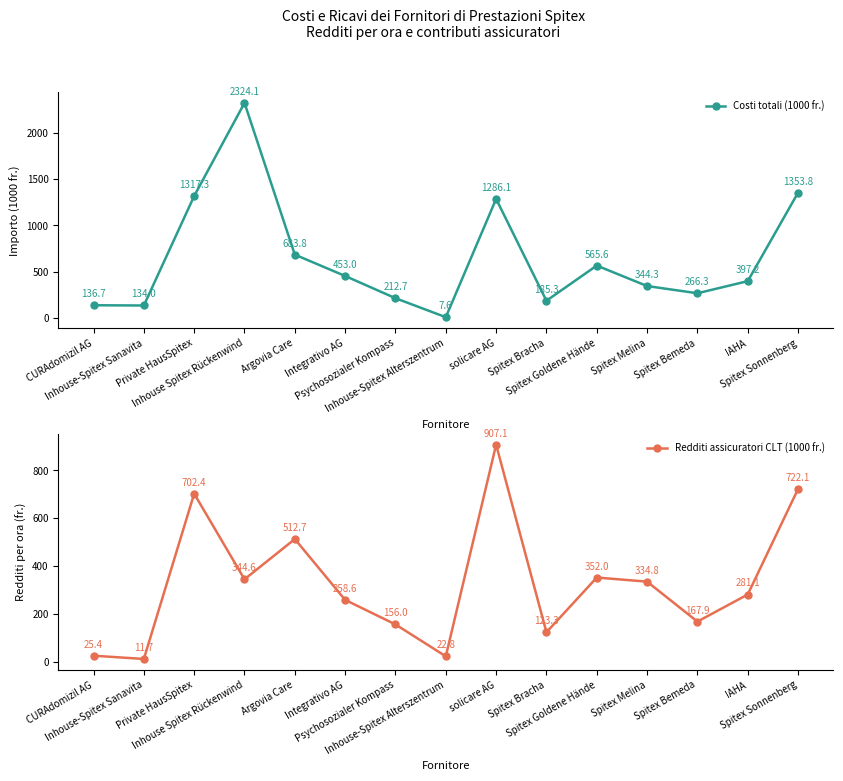

Reading left to right, what are all the values shown in this chart?

Costi totali (1000 fr.): CURAdomizil AG=136.7	Inhouse-Spitex Sanavita=134.0	Private HausSpitex=1317.3	Inhouse Spitex Rückenwind=2324.1	Argovia Care=683.8	Integrativo AG=453.0	Psychosozialer Kompass=212.7	Inhouse-Spitex Alterszentrum=7.6	solicare AG=1286.1	Spitex Bracha=185.3	Spitex Goldene Hände=565.6	Spitex Melina=344.3	Spitex Bemeda=266.3	IAHA=397.2	Spitex Sonnenberg=1353.8
Redditi assicuratori CLT (1000 fr.): CURAdomizil AG=25.4	Inhouse-Spitex Sanavita=11.7	Private HausSpitex=702.4	Inhouse Spitex Rückenwind=344.6	Argovia Care=512.7	Integrativo AG=258.6	Psychosozialer Kompass=156.0	Inhouse-Spitex Alterszentrum=22.8	solicare AG=907.1	Spitex Bracha=123.3	Spitex Goldene Hände=352.0	Spitex Melina=334.8	Spitex Bemeda=167.9	IAHA=281.1	Spitex Sonnenberg=722.1